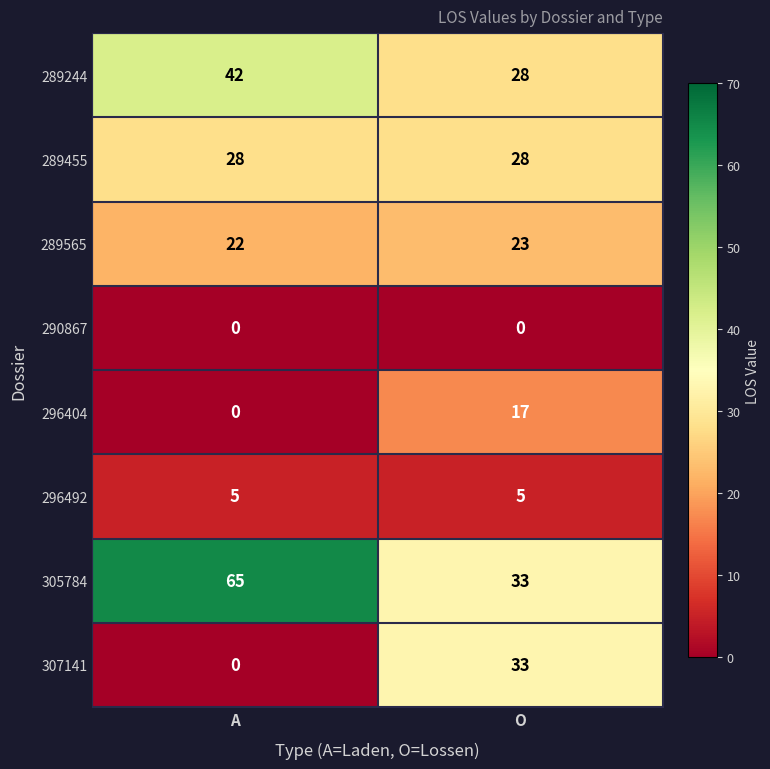

What is the total value across all series at O?

167